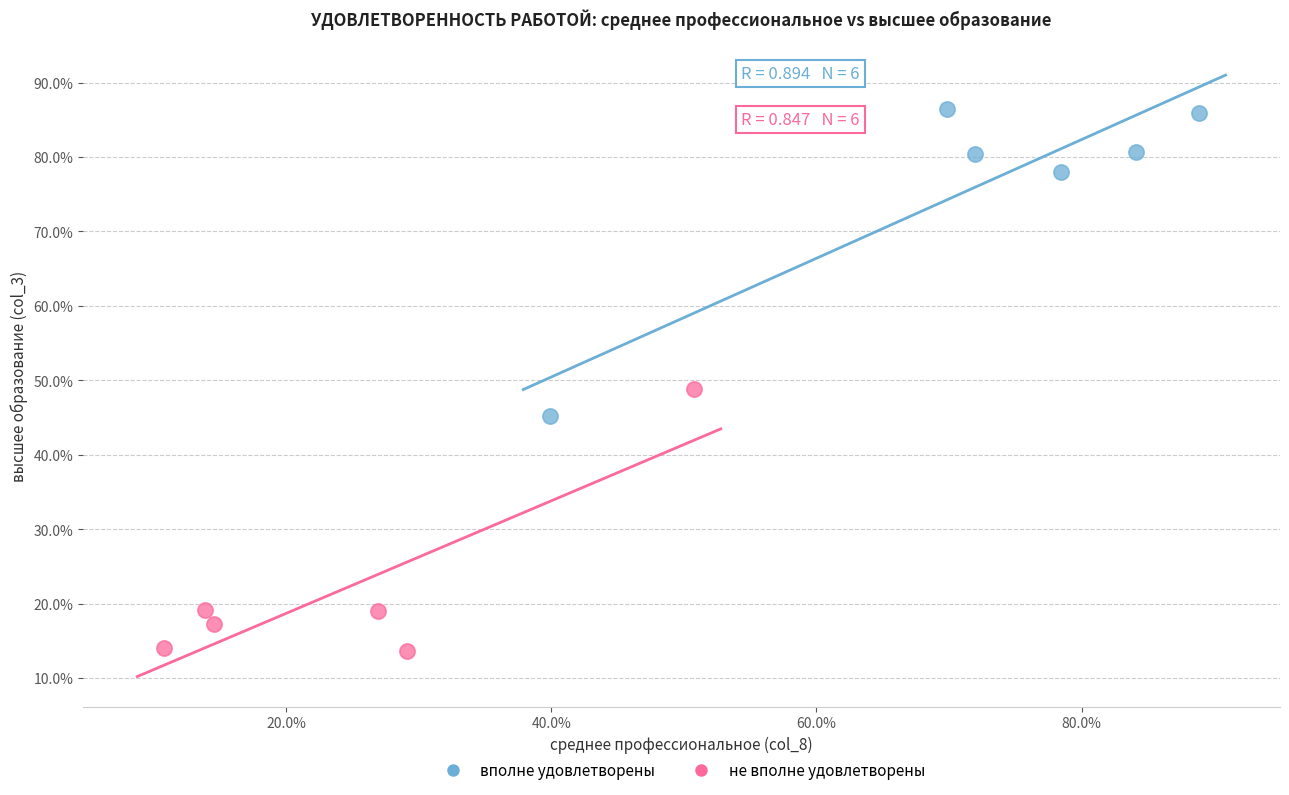

Which series contains the highest Y value?

вполне удовлетворены